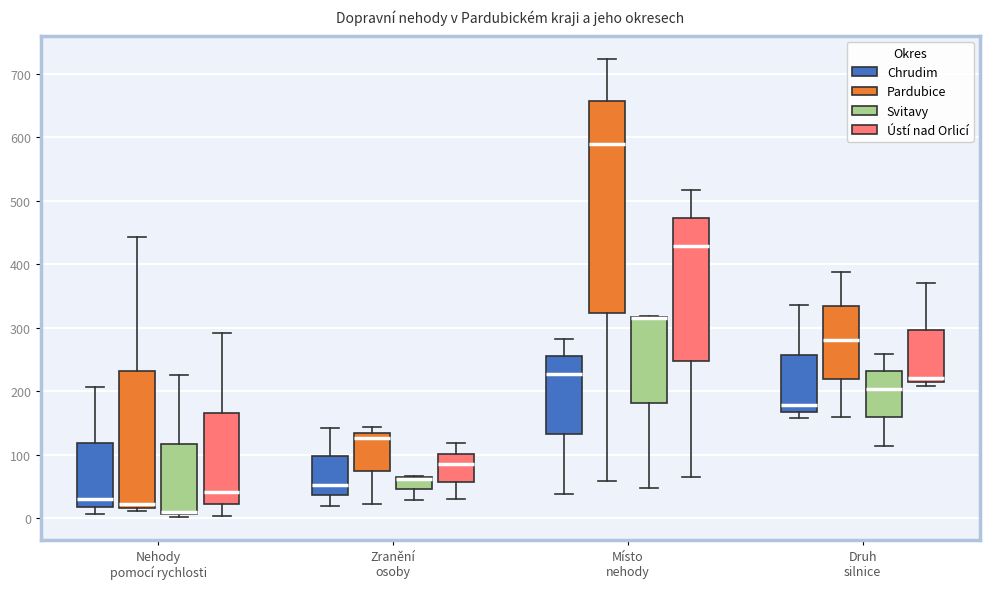

Reading left to right, transcribe this box plot: for each box, give where its median line is, the range the box spans, and where its two whiskers end, as read against the y-axis. The values are not printed on the chart, so give them approximately, as read against the axis.

Nehody pomocí rychlosti (Chrudim): median 30, box 20 to 120, whiskers 10 to 210
Nehody pomocí rychlosti (Pardubice): median 20 (just above the box's lower edge), box 20 to 230, whiskers 10 to 440
Nehody pomocí rychlosti (Svitavy): median 10 (just above the box's lower edge), box 10 to 120, whiskers 0 to 230
Nehody pomocí rychlosti (Ústí nad Orlicí): median 40, box 20 to 170, whiskers 0 to 290
Zranění osoby (Chrudim): median 50, box 40 to 100, whiskers 20 to 140
Zranění osoby (Pardubice): median 130, box 70 to 140, whiskers 20 to 140 (just above the box's upper edge)
Zranění osoby (Svitavy): median 60 (drawn on the box's upper edge), box 50 to 60, whiskers 30 to 70
Zranění osoby (Ústí nad Orlicí): median 90, box 60 to 100, whiskers 30 to 120
Místo nehody (Chrudim): median 230, box 130 to 260, whiskers 40 to 280
Místo nehody (Pardubice): median 590, box 320 to 660, whiskers 60 to 720
Místo nehody (Svitavy): median 320 (drawn on the box's upper edge), box 180 to 320, whiskers 50 to 320
Místo nehody (Ústí nad Orlicí): median 430, box 250 to 470, whiskers 70 to 520
Druh silnice (Chrudim): median 180, box 170 to 260, whiskers 160 to 340
Druh silnice (Pardubice): median 280, box 220 to 330, whiskers 160 to 390
Druh silnice (Svitavy): median 200, box 160 to 230, whiskers 110 to 260
Druh silnice (Ústí nad Orlicí): median 220 (just above the box's lower edge), box 220 to 300, whiskers 210 to 370